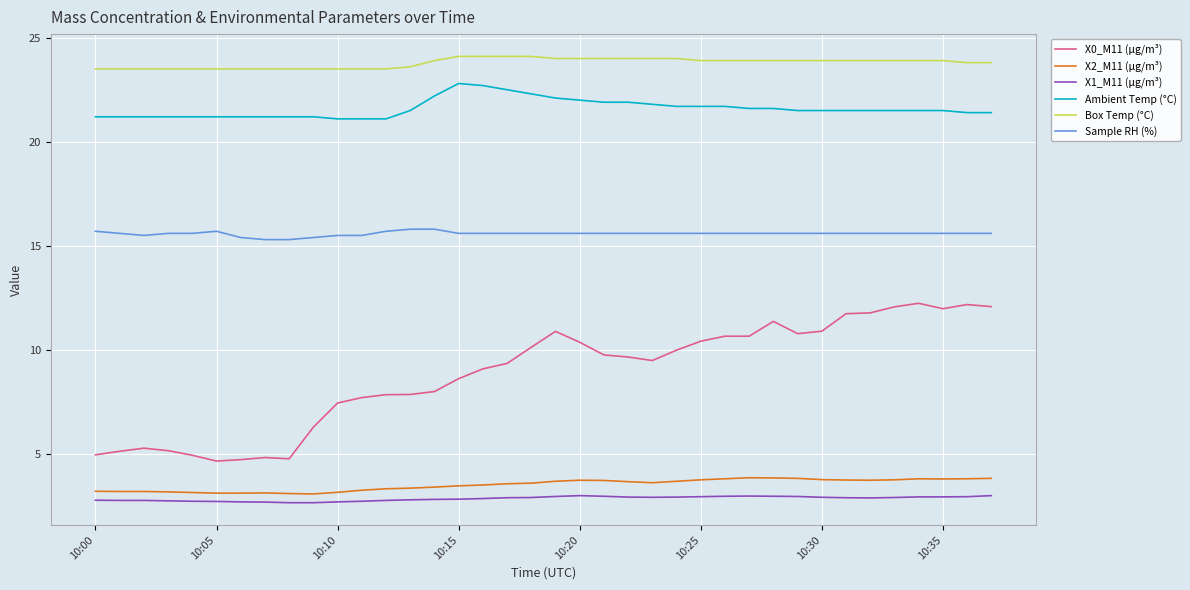

Does the chart display data point markers on the line(s)?

No